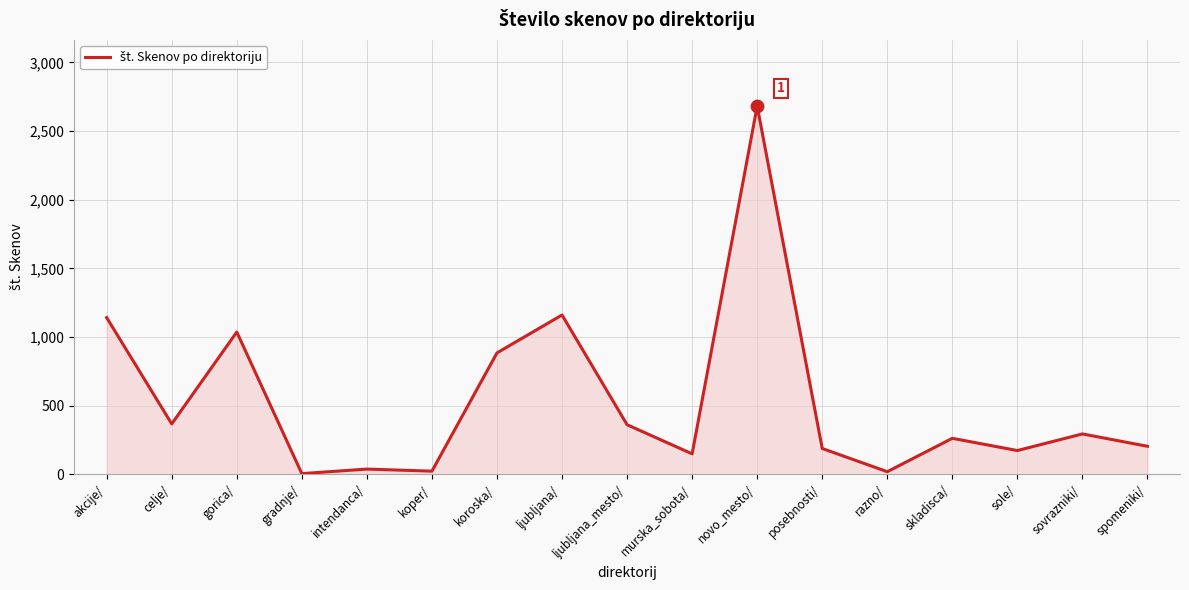

What is the change in value from celje/ to spomeniki/?

-163